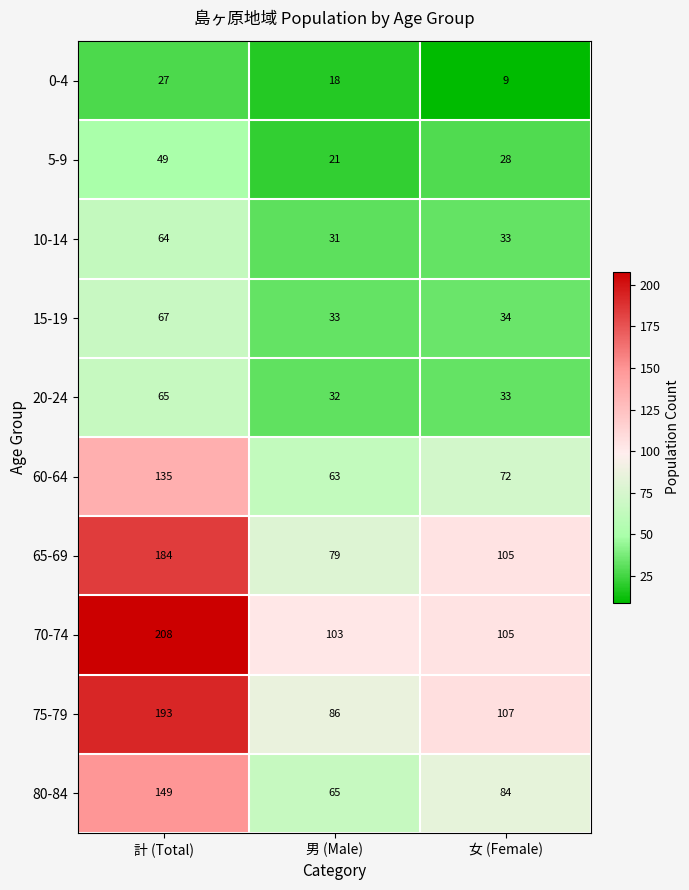

Which series has the largest total across all categories?

70-74